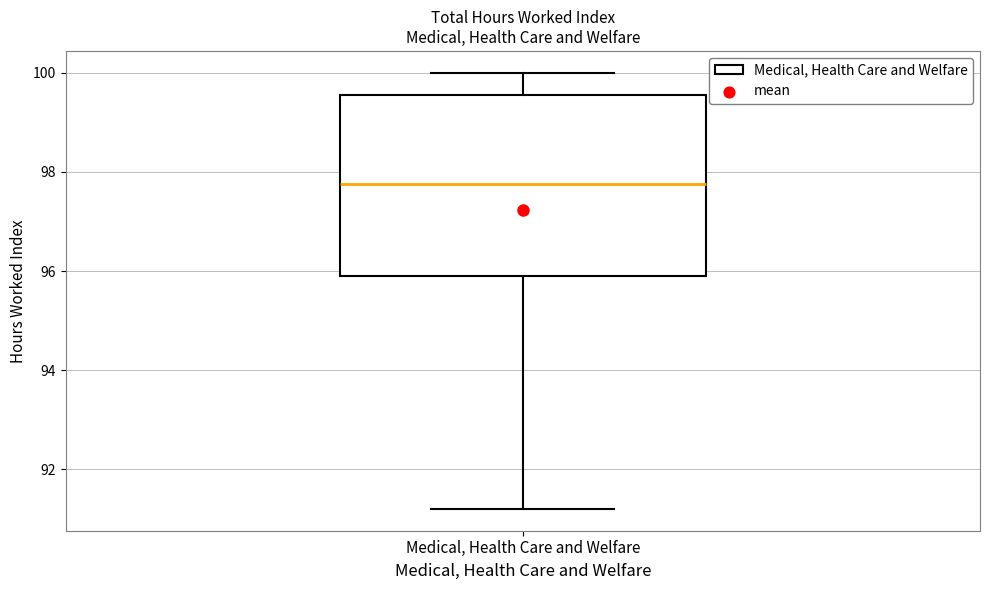

Where does the median line of the box for Medical, Health Care and Welfare sit on the y-axis? The values are not printed on the chart, so give them approximately, as read against the axis.

97.8